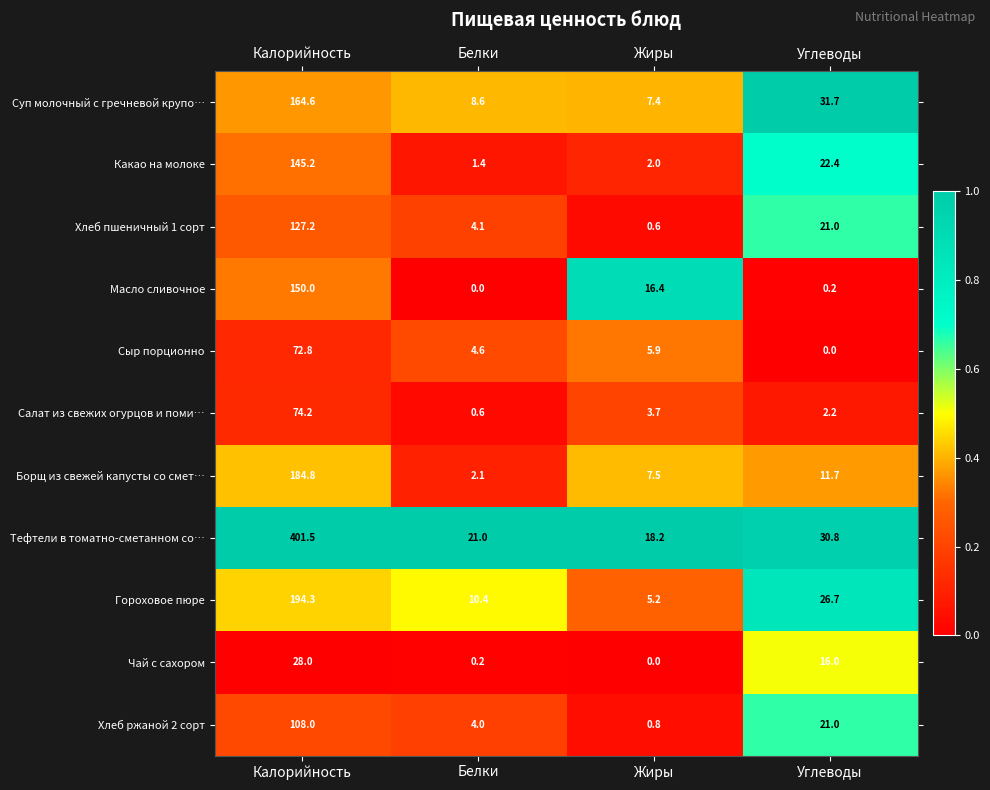

Rank the series by their maximum value, from lowest to highest.

Чай с сахором, Сыр порционно, Салат из свежих огурцов и поми…, Хлеб ржаной 2 сорт, Хлеб пшеничный 1 сорт, Какао на молоке, Масло сливочное, Суп молочный с гречневой крупо…, Борщ из свежей капусты со смет…, Гороховое пюре, Тефтели в томатно-сметанном со…